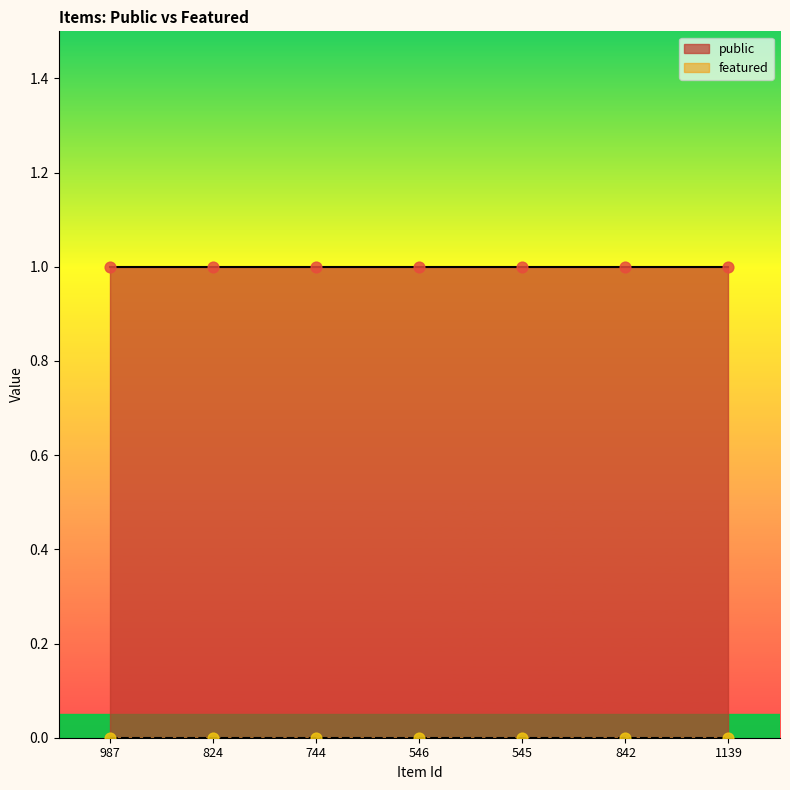

Which series contains the lowest Y value?

featured